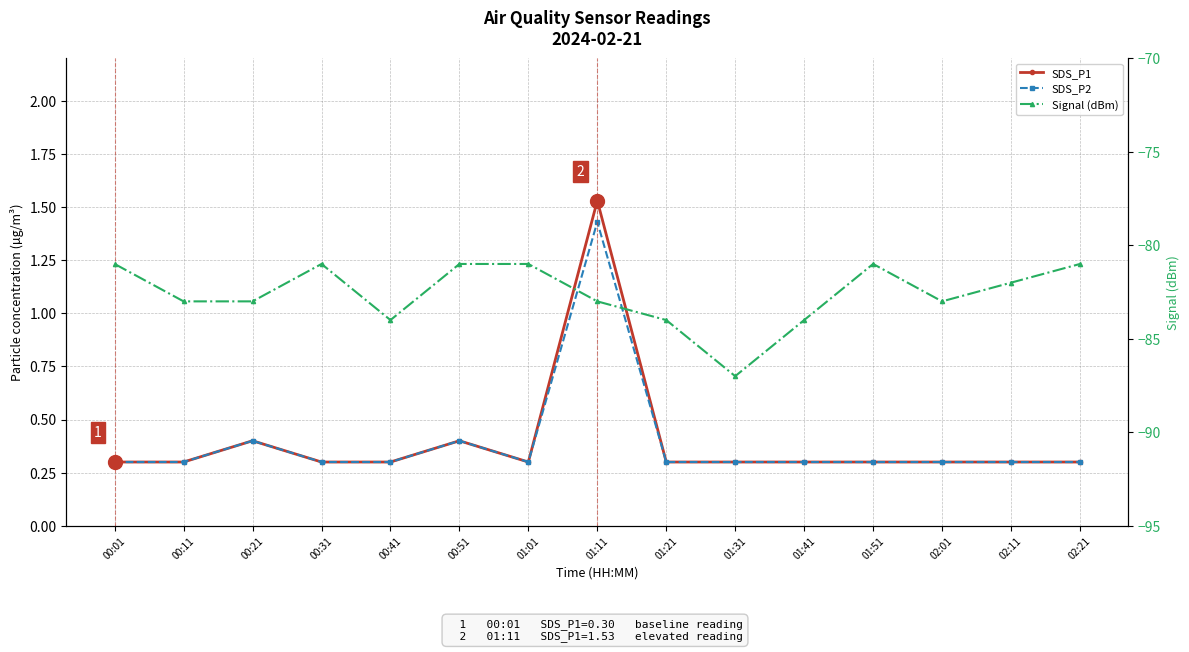

The SDS_P2 series shows 0.3 at 01:01. True or false?

True